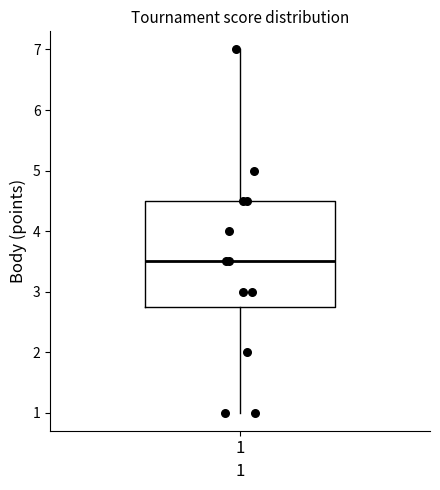

Read this box plot against the y-axis: the position of the median line, the range covered by the box, and the ends of both whiskers. The values are not printed on the chart, so give them approximately, as read against the axis.

median 3.5, box 2.8 to 4.5, whiskers 1.0 to 7.0